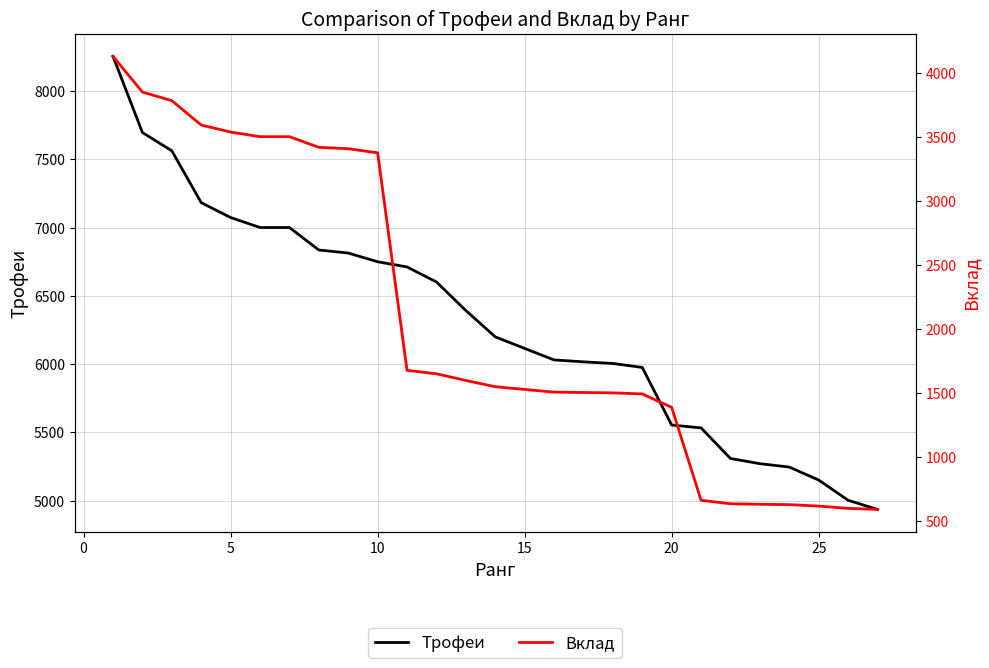

The Трофеи series shows 5039 at 5. True or false?

False